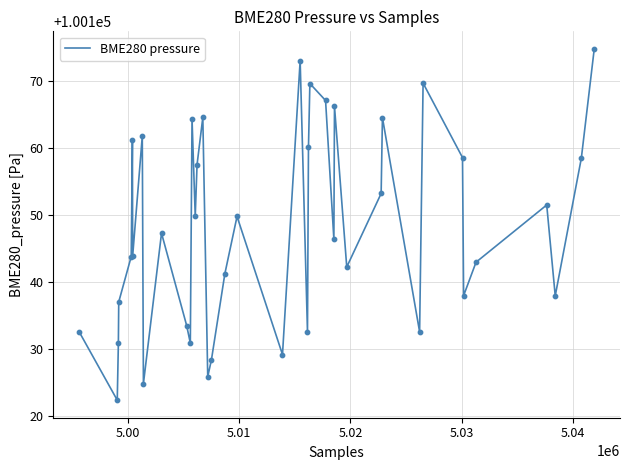

What is the difference between the maximum and minimum values?

52.5